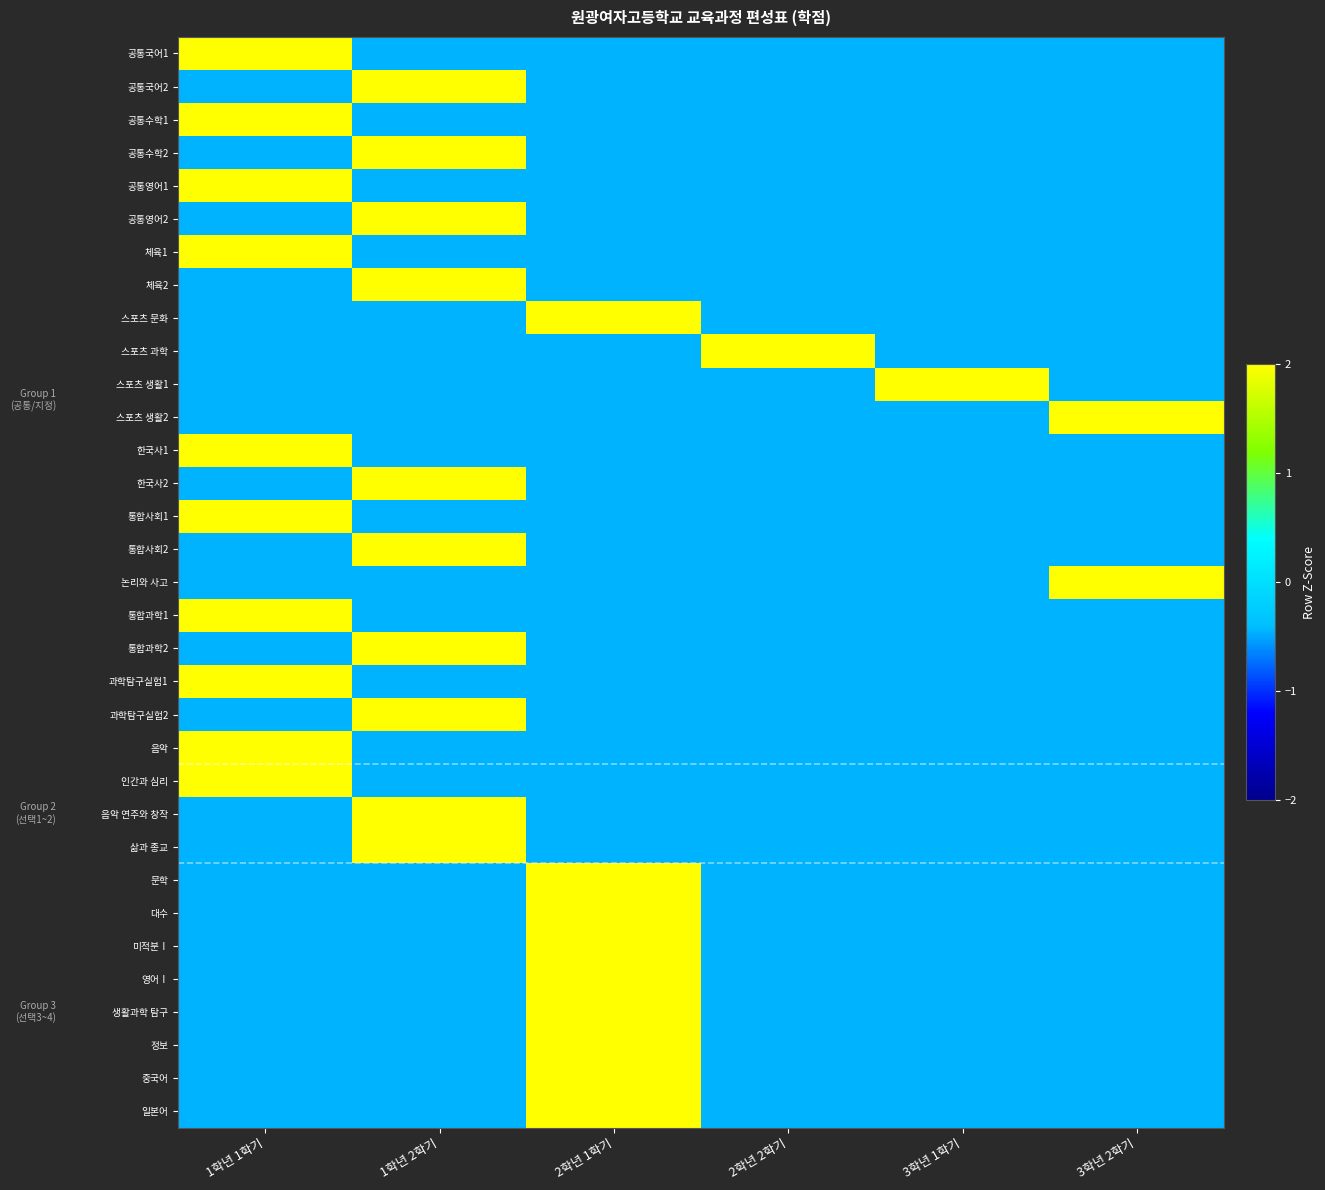

List the series in order of their peak value, highest first.

공통영어1, 공통영어2, 스포츠 생활1, 한국사1, 한국사2, 논리와 사고, 생활과학 탐구, 정보, 중국어, 일본어, 공통국어1, 공통국어2, 공통수학1, 공통수학2, 체육1, 체육2, 스포츠 문화, 스포츠 과학, 스포츠 생활2, 통합사회1, 통합사회2, 통합과학1, 통합과학2, 과학탐구실험1, 과학탐구실험2, 음악, 인간과 심리, 음악 연주와 창작, 삶과 종교, 문학, 대수, 미적분Ⅰ, 영어Ⅰ